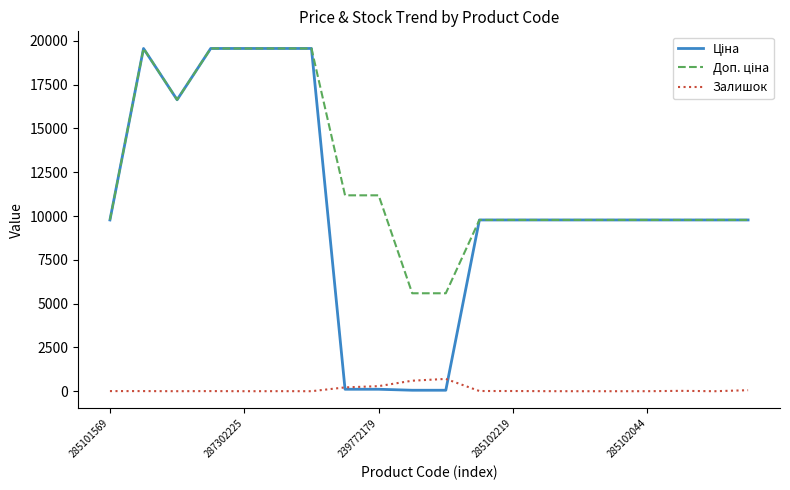

What is the maximum value shown in the chart?

19564.9